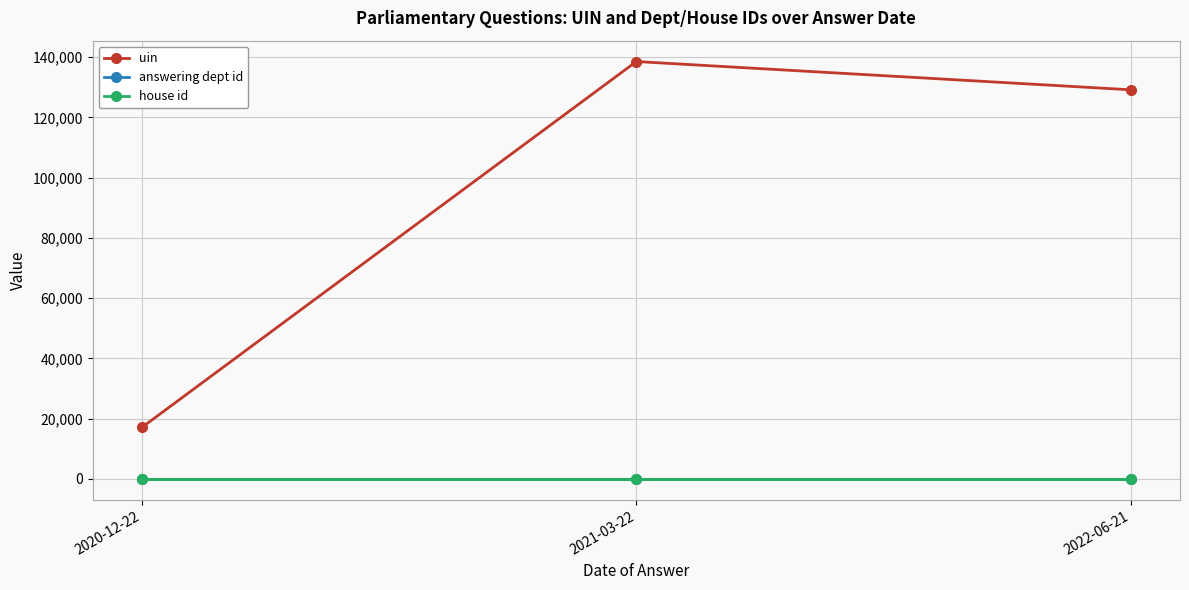

Where does the uin series first go above 129166?

2021-03-22